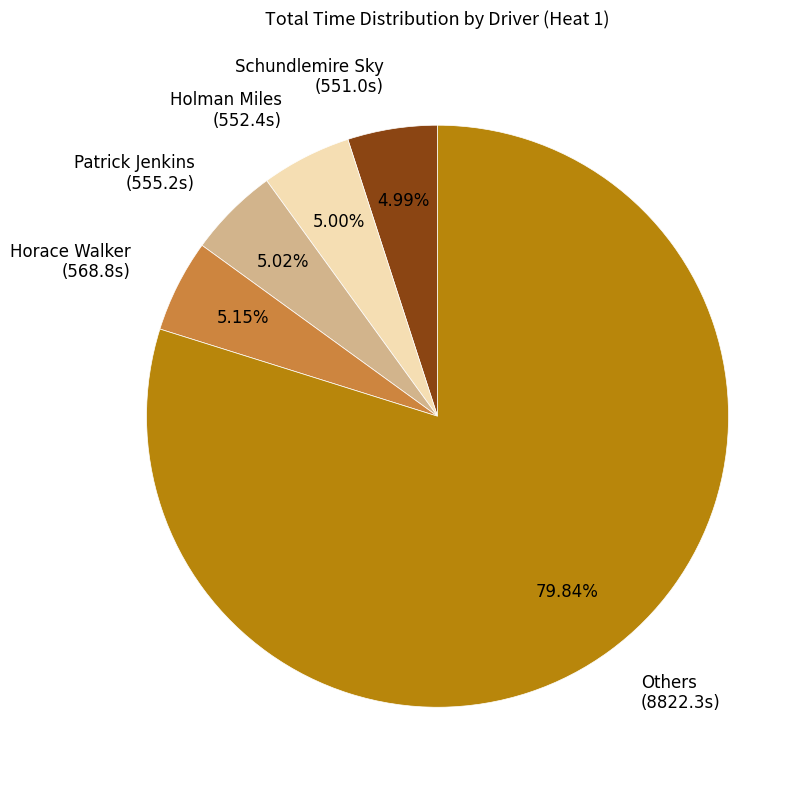

What is the ratio of the value at Others (8822.3s) to the value at Schundlemire Sky (551.0s)?

16.0